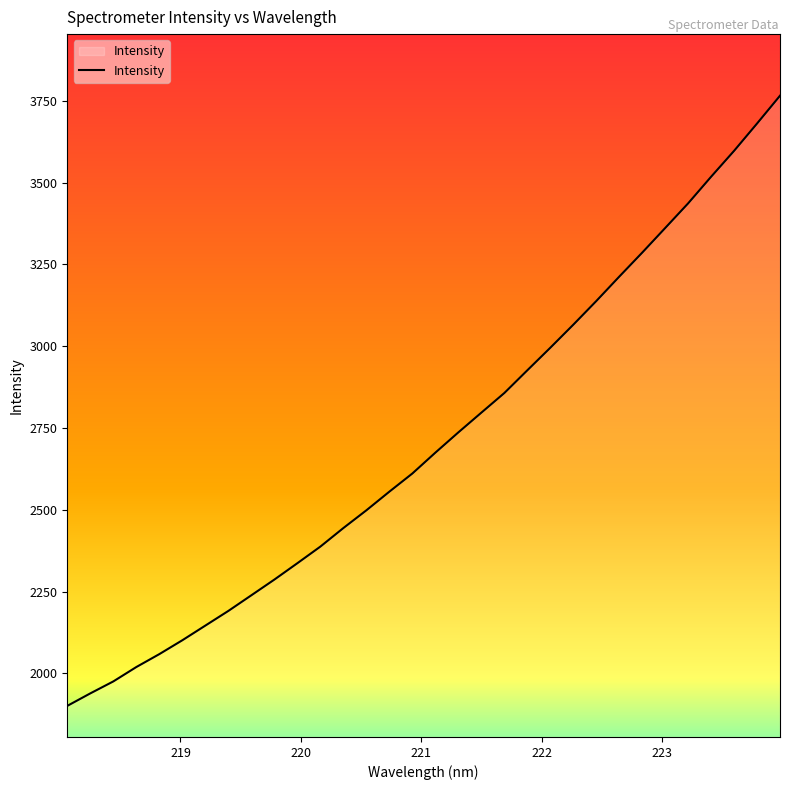

What is the maximum value shown in the chart?

3765.9